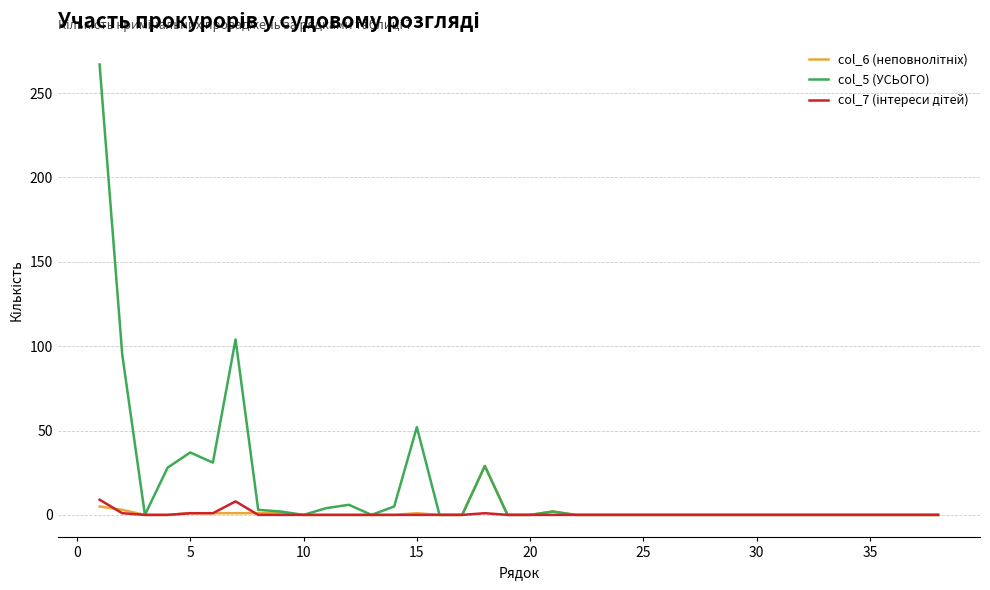

Which series has the widest spread of values?

col_5 (УСЬОГО)